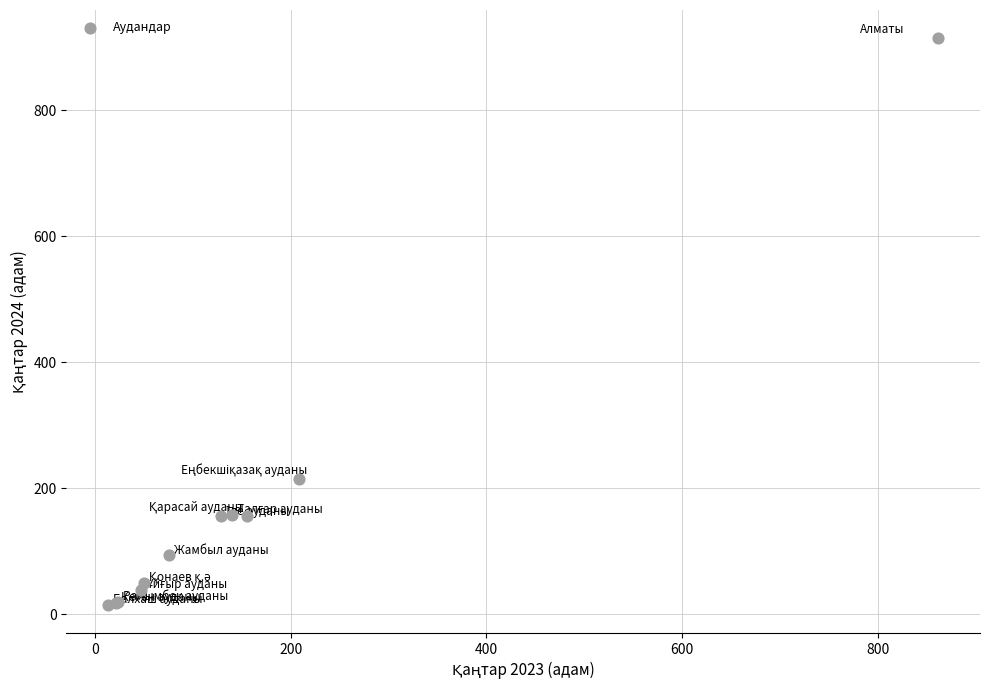

What Y value in the scatter plot is closest to 464?

214